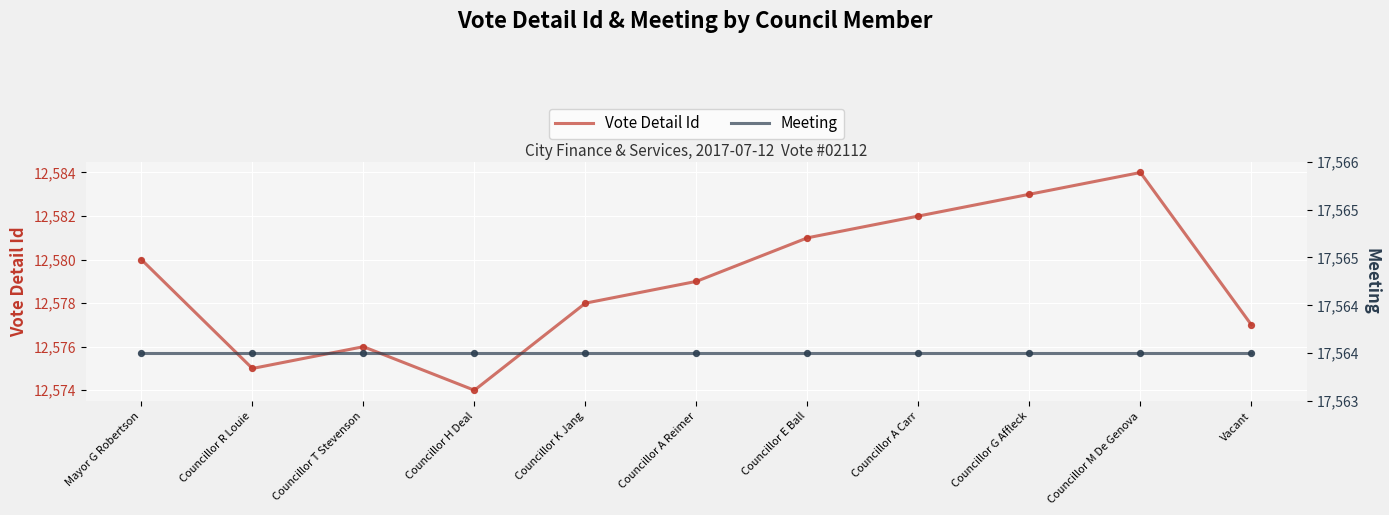

What is the total value across all series at Councillor T Stevenson?

30140